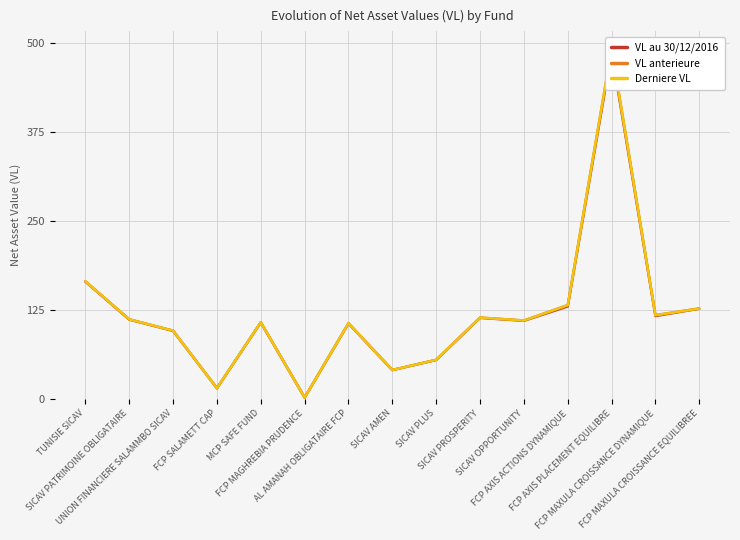

What is the minimum value for VL au 30/12/2016?

1.5